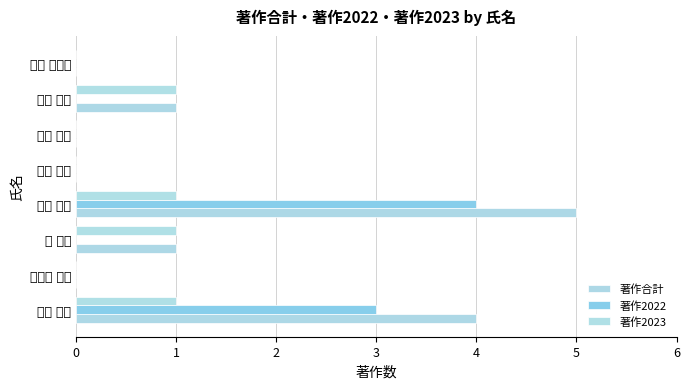

Which series has the largest range (max minus min)?

著作合計